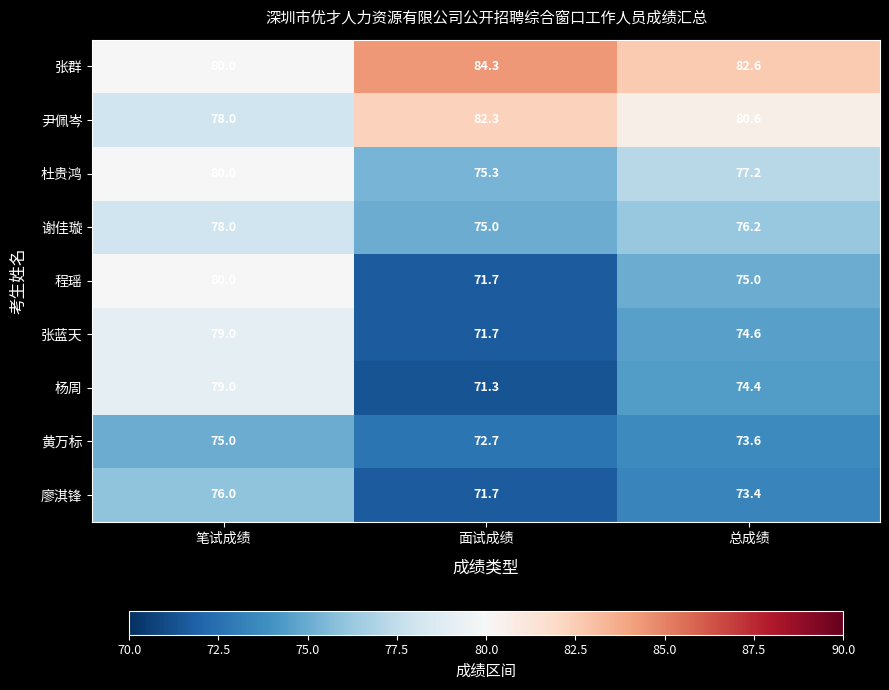

Which series changed the most between 笔试成绩 and 总成绩?

程瑶